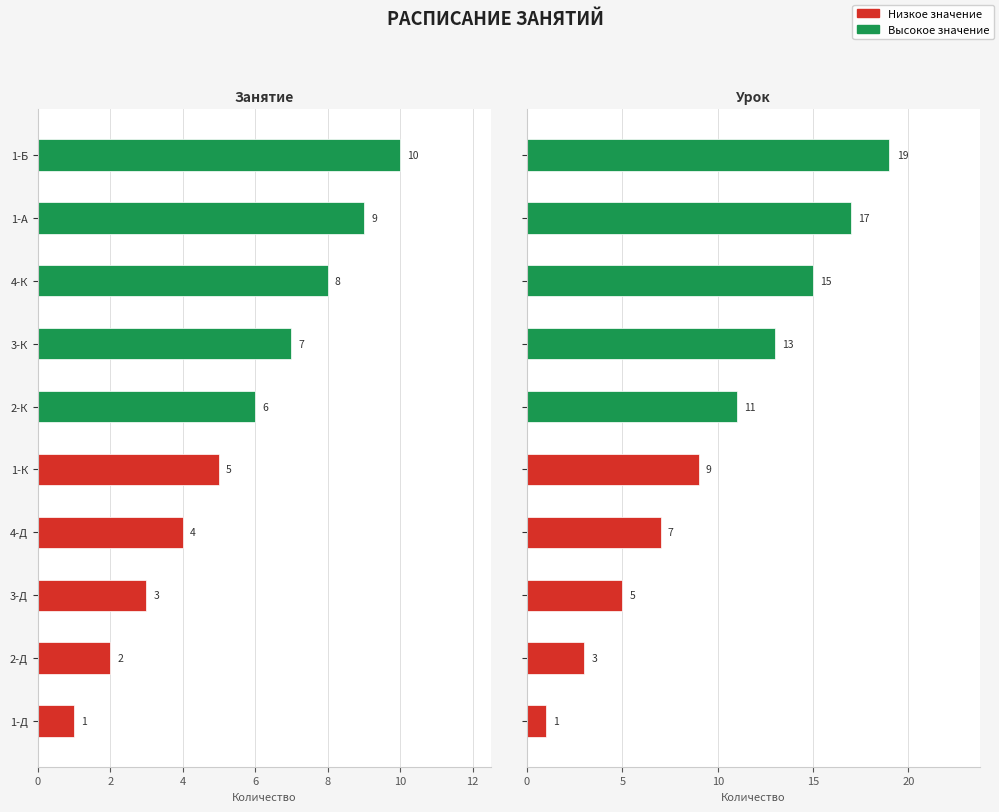

What is the lowest value of the Занятие series?

1